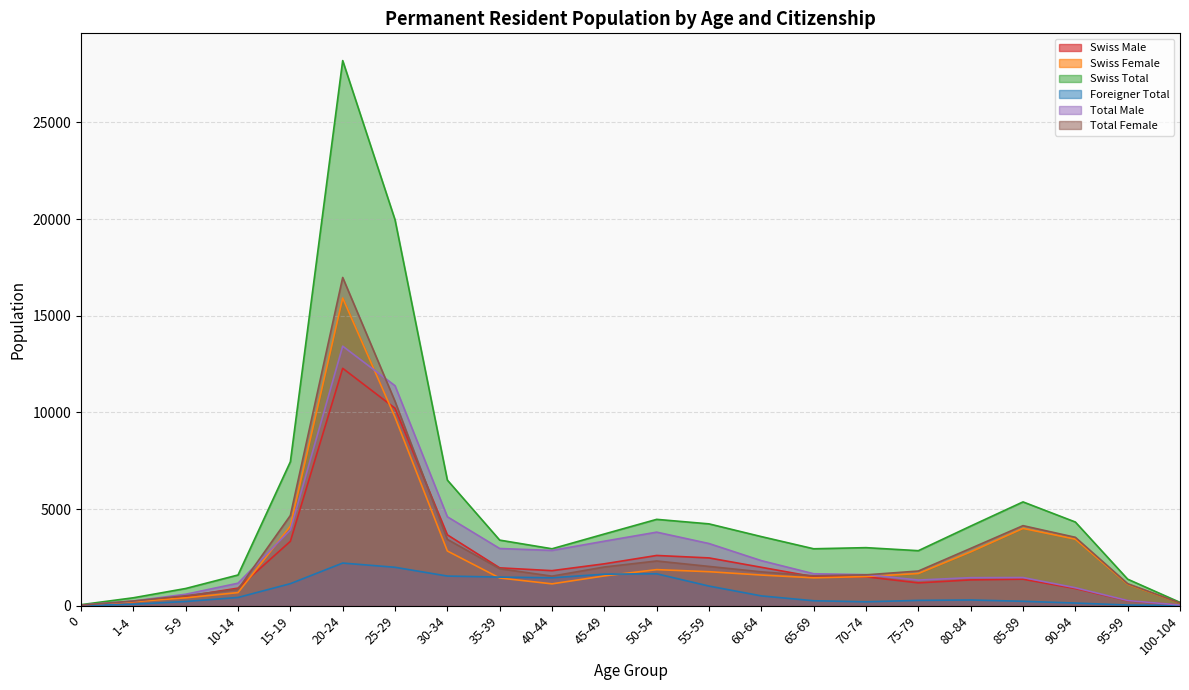

At 100-104, list the series in order from smallest to largest.

Foreigner Total, Swiss Male, Total Male, Swiss Female, Total Female, Swiss Total